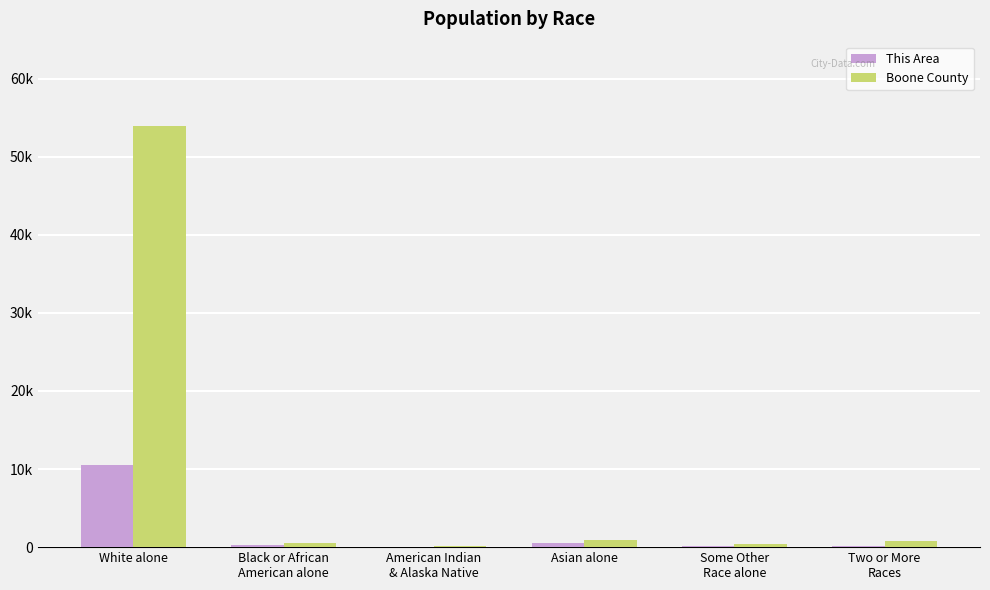

At which category is the sum across all series the highest?

White alone